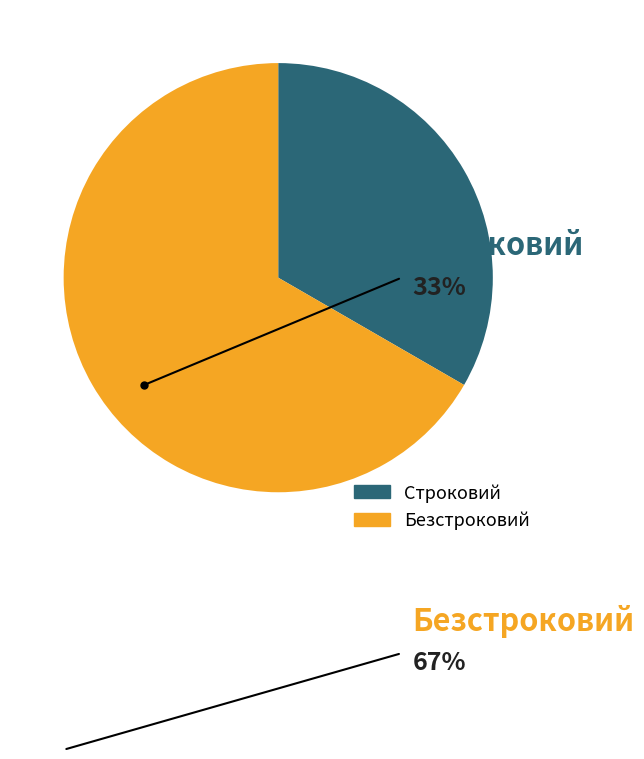

Which category has the smallest portion of the pie?

Строковий